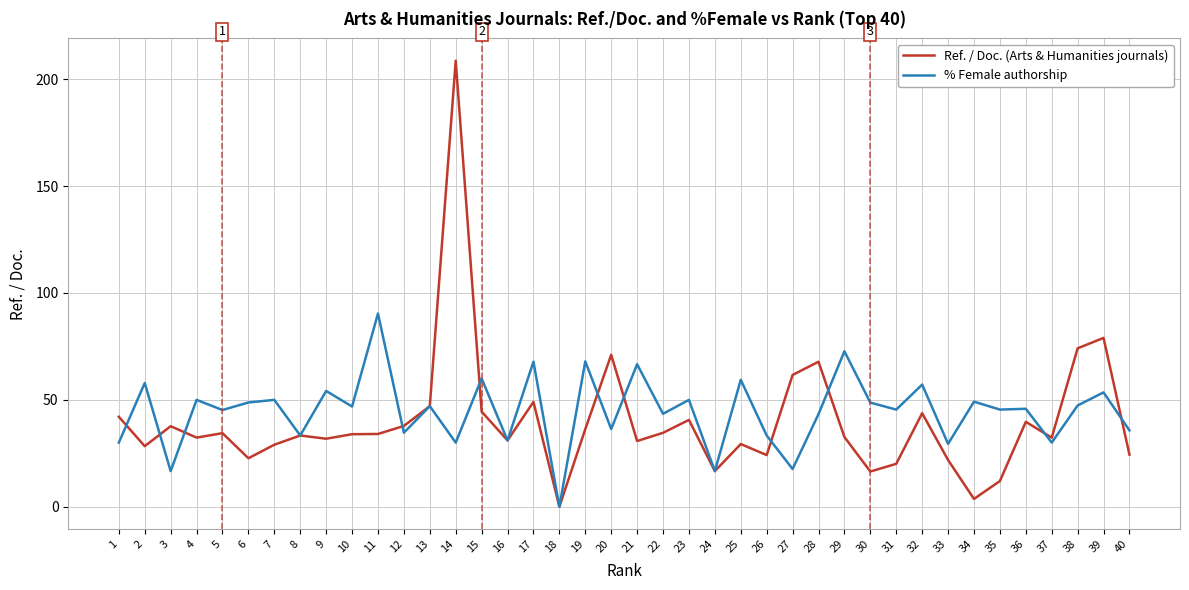

What is the spread (max minus min) of values at 28?

24.5